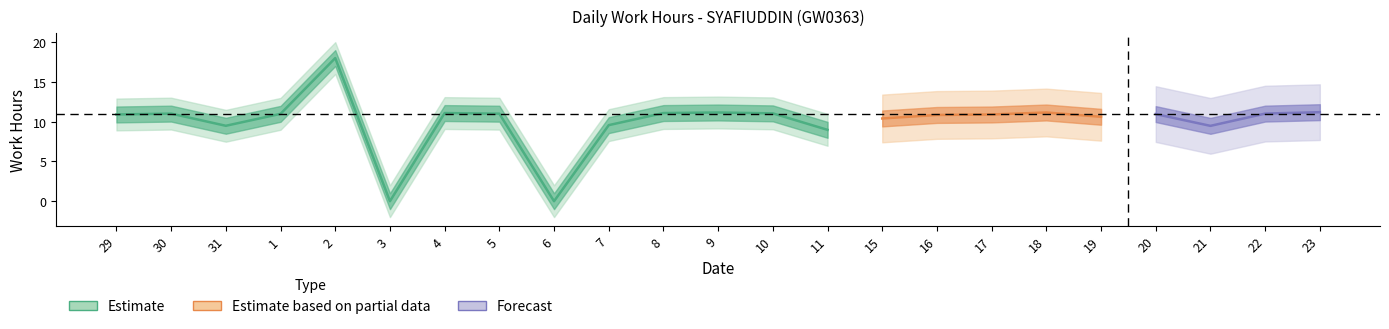

What value does the data have at 9?

11.2